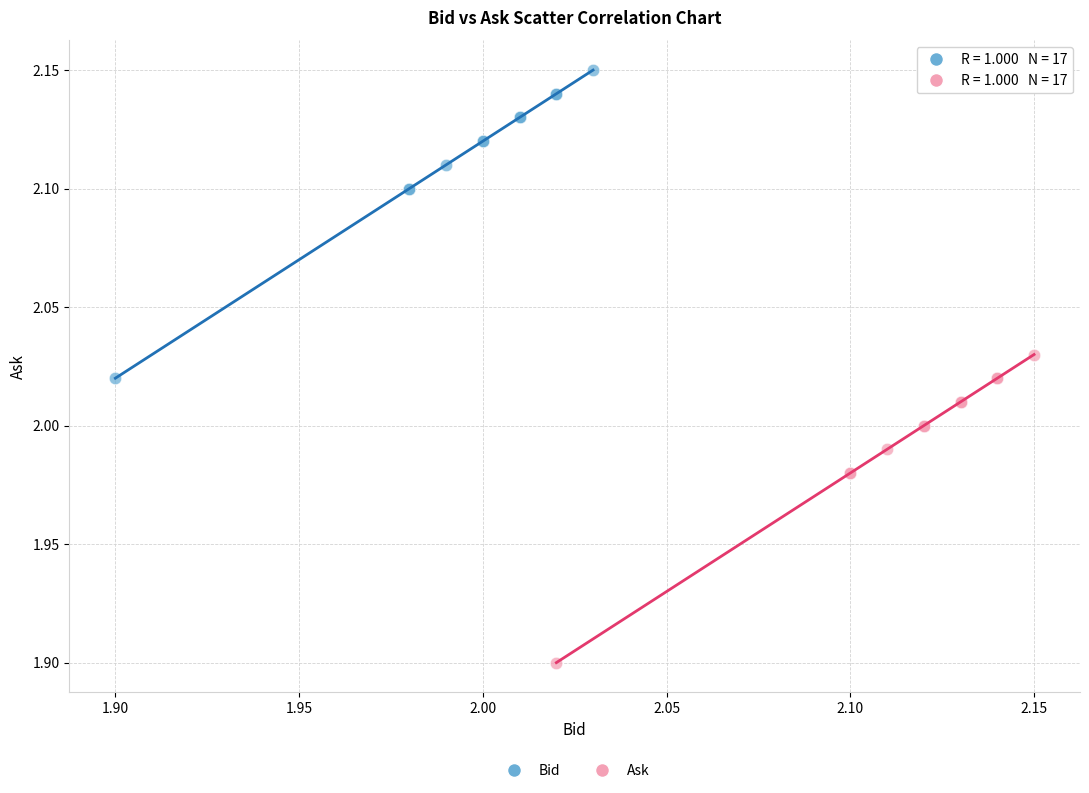

Which series reaches the maximum Y coordinate?

Bid